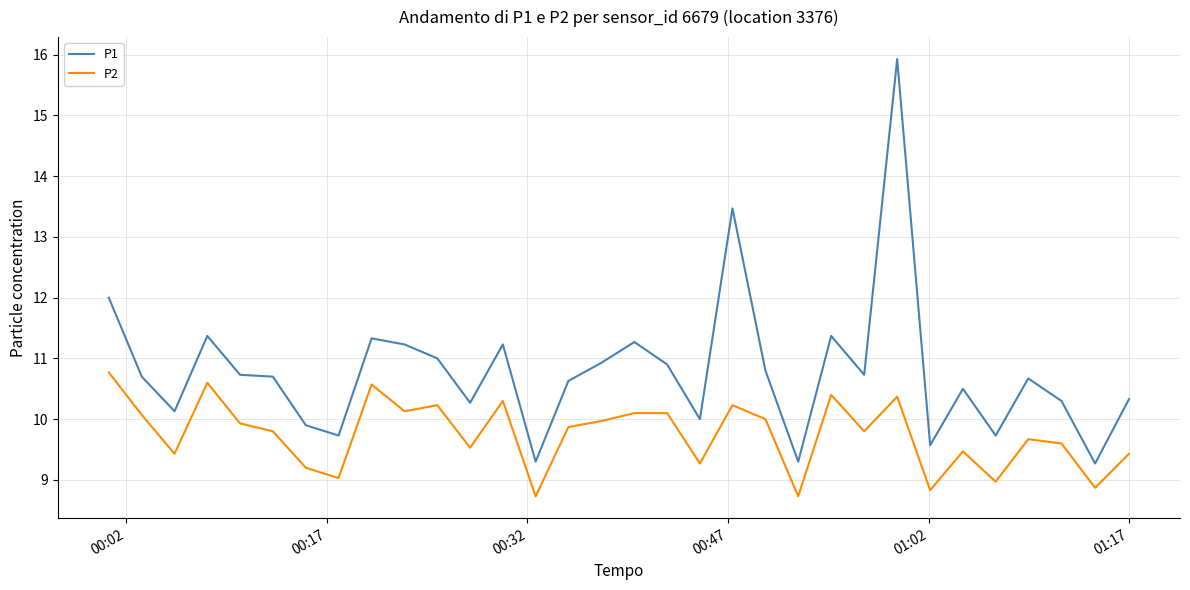

What is the minimum value for P1?

9.3